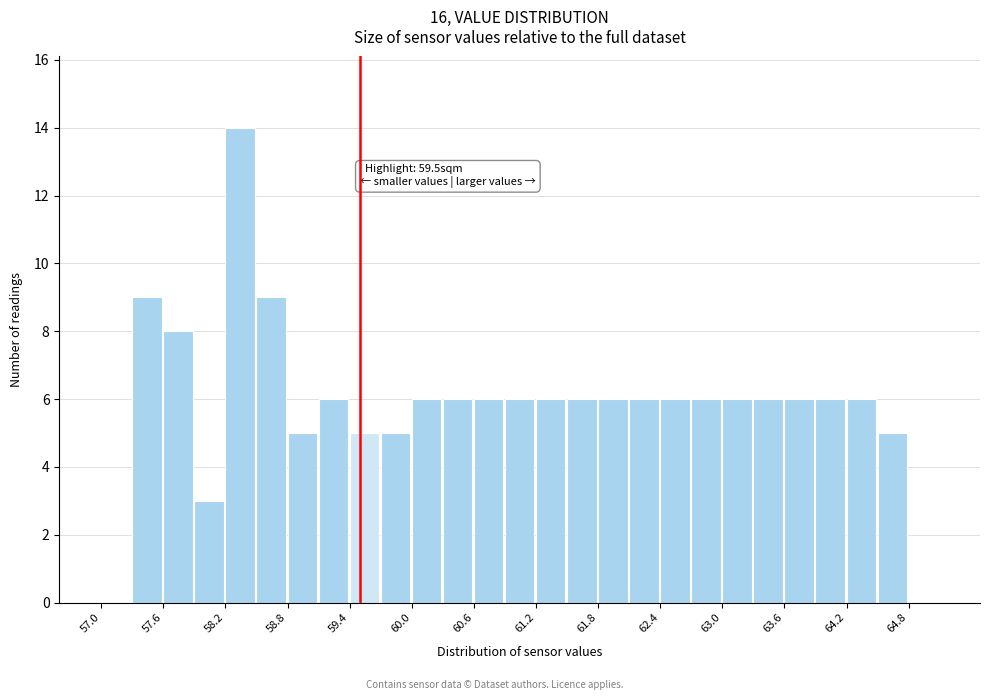

Read against the x-axis, roughly where is the centre of the tallest bar?

58.3